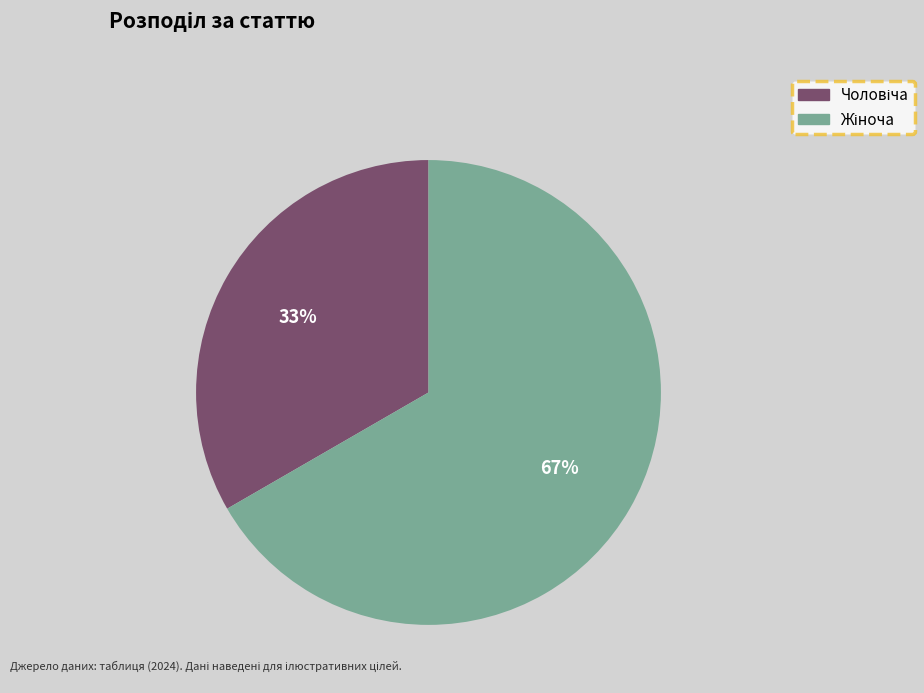

Is there any slice that represents more than half of the pie?

Yes